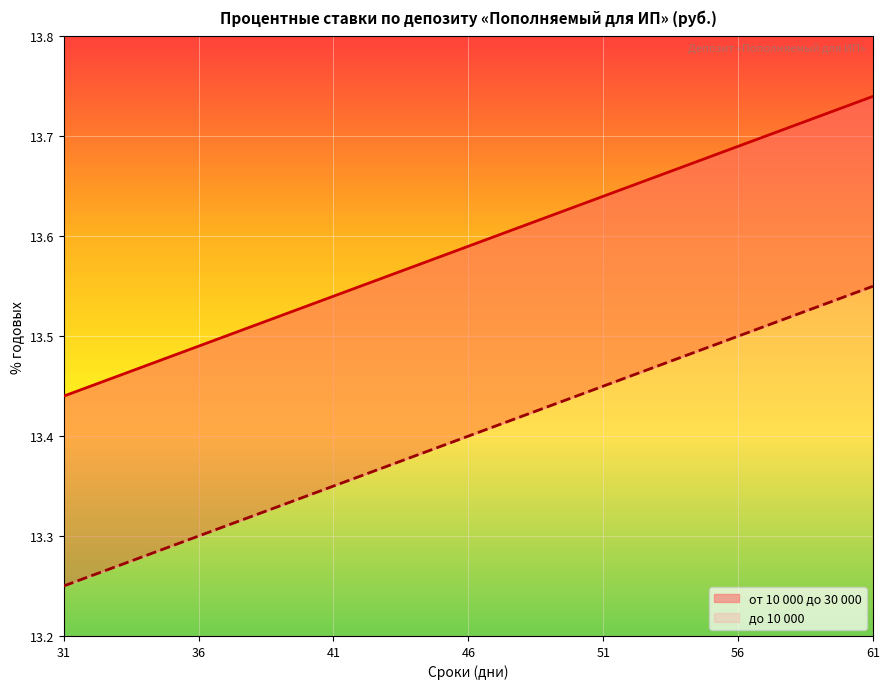

Which series has the largest range (max minus min)?

от 10 000 до 30 000